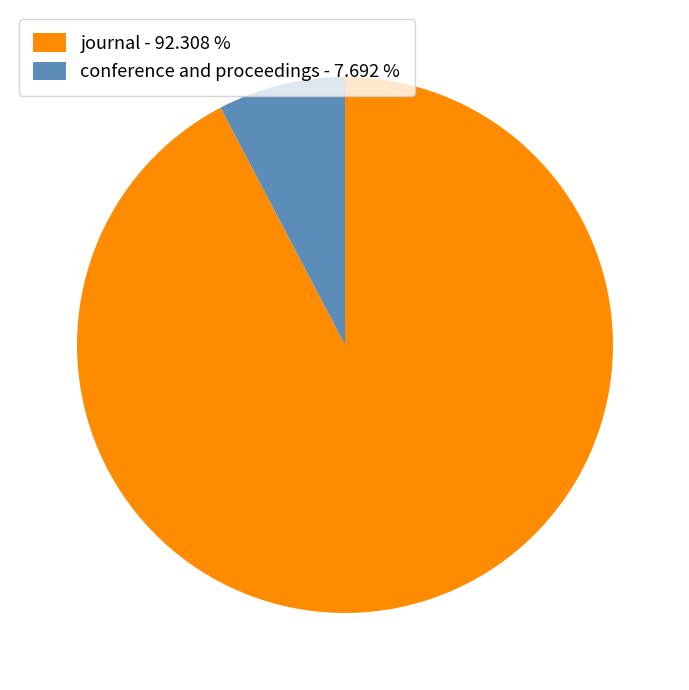

What is the largest slice in the pie chart?

journal